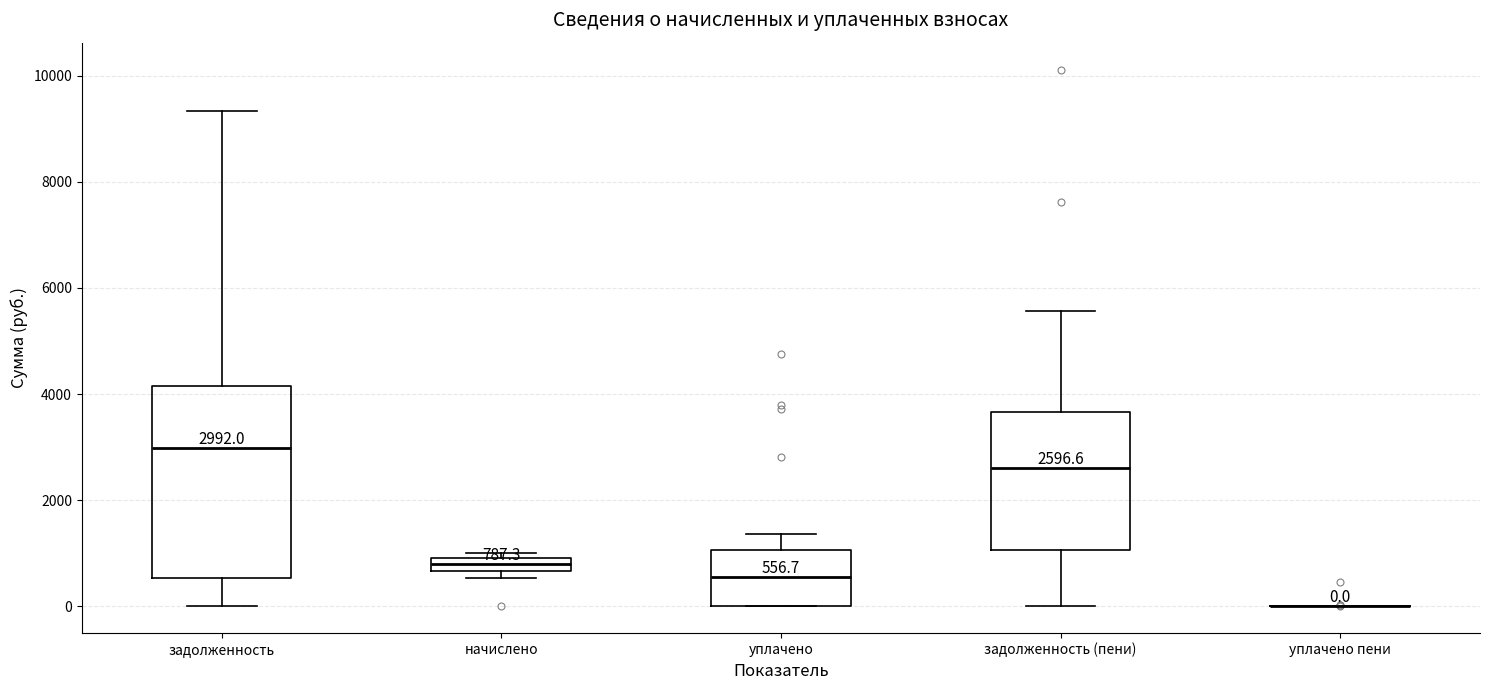

Comparing the boxes themselves (not the whiskers), which one is the tallest?

задолженность